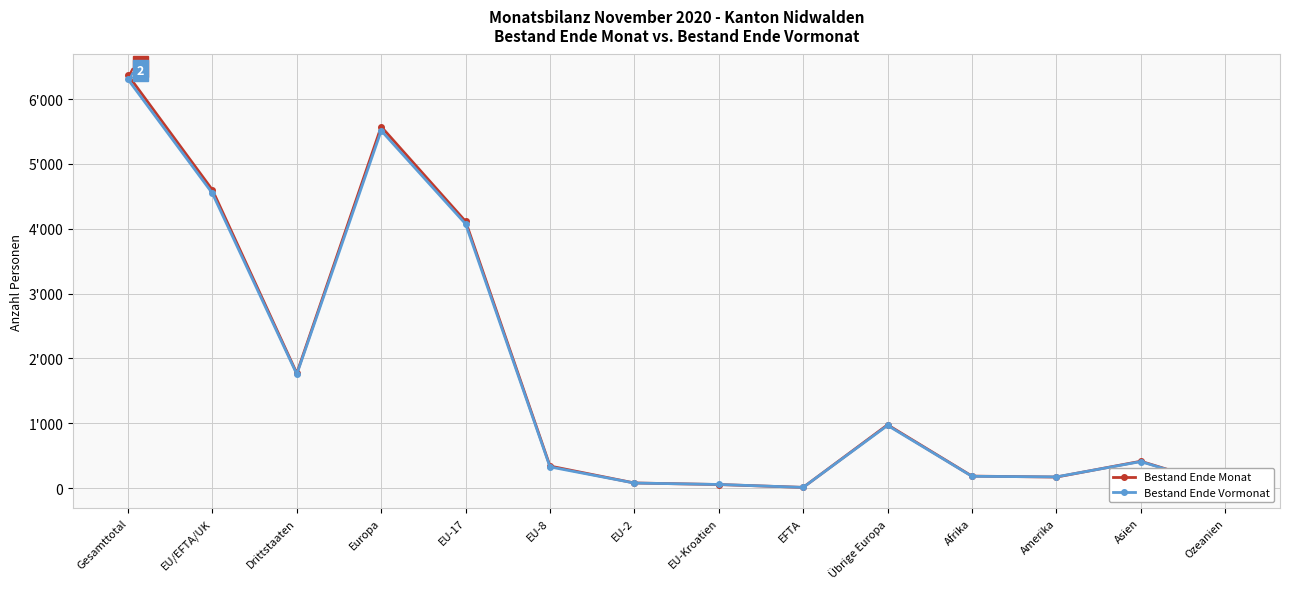

In Bestand Ende Monat, how many points are lower than both neighbors (excluding endpoints)?

3